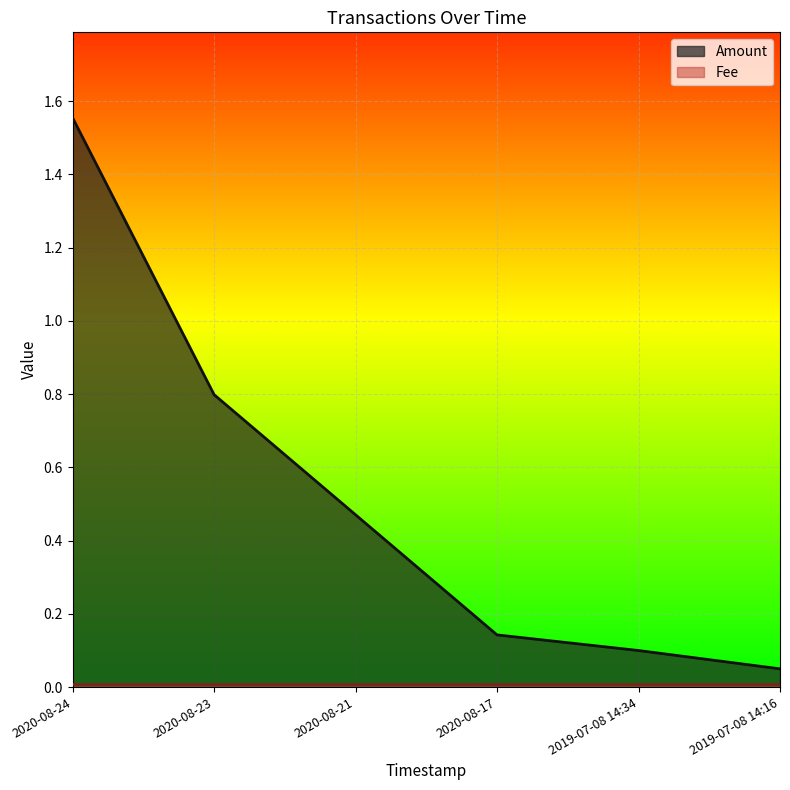

Which label corresponds to the largest value in the chart?

2020-08-24